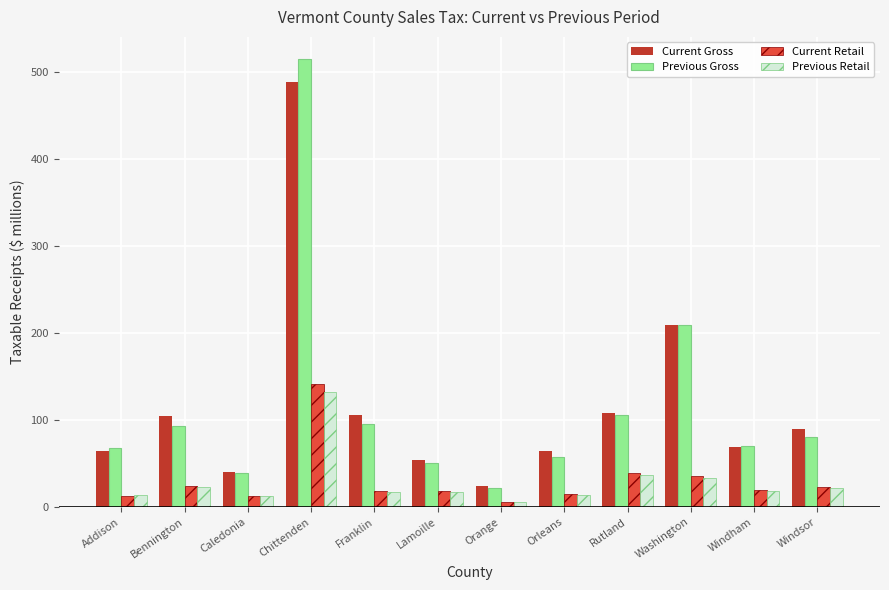

Is the value of Previous Retail at Franklin greater than the value of Current Gross at Orange?

No